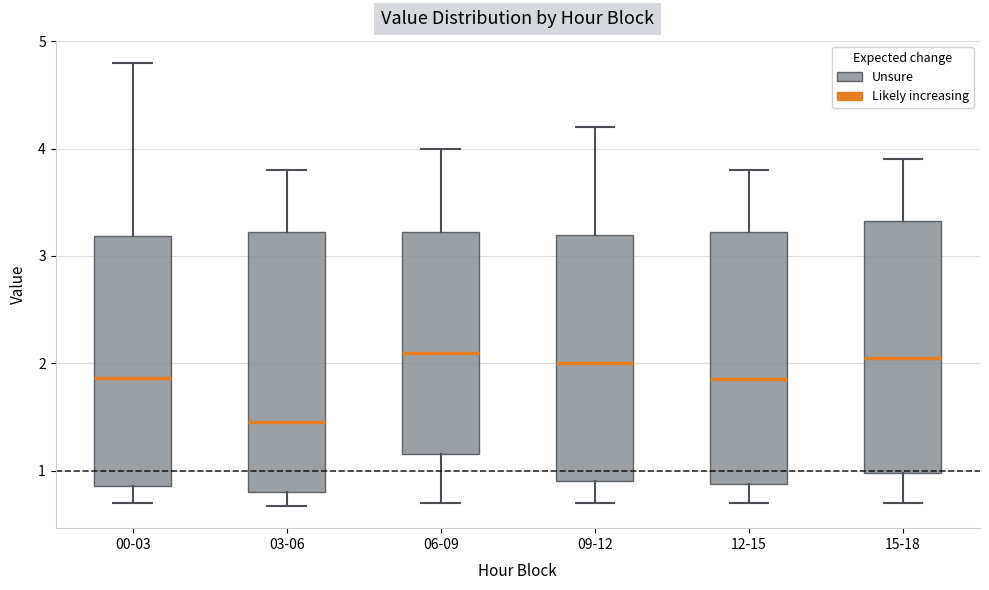

Where is the upper edge of the box for 12-15 on the y-axis? The values are not printed on the chart, so give them approximately, as read against the axis.

3.2